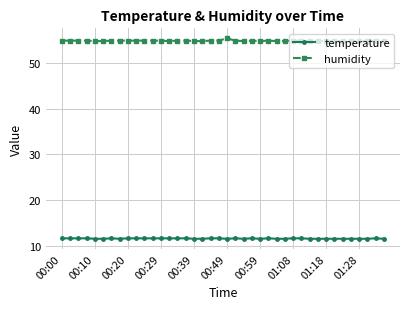

List the series in order of their overall mean, lowest first.

temperature, humidity